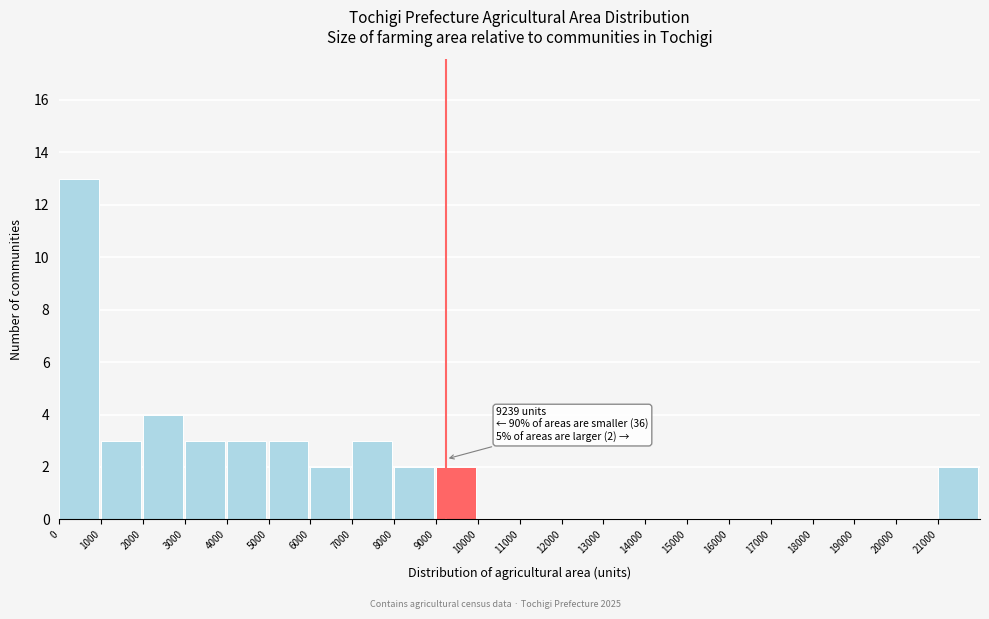

Which range on the x-axis has the tallest bar?

0 to 1000